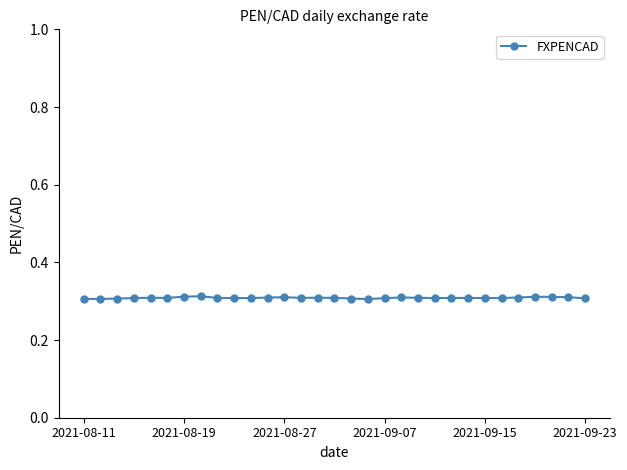

How many values are between 0 and 1?

31